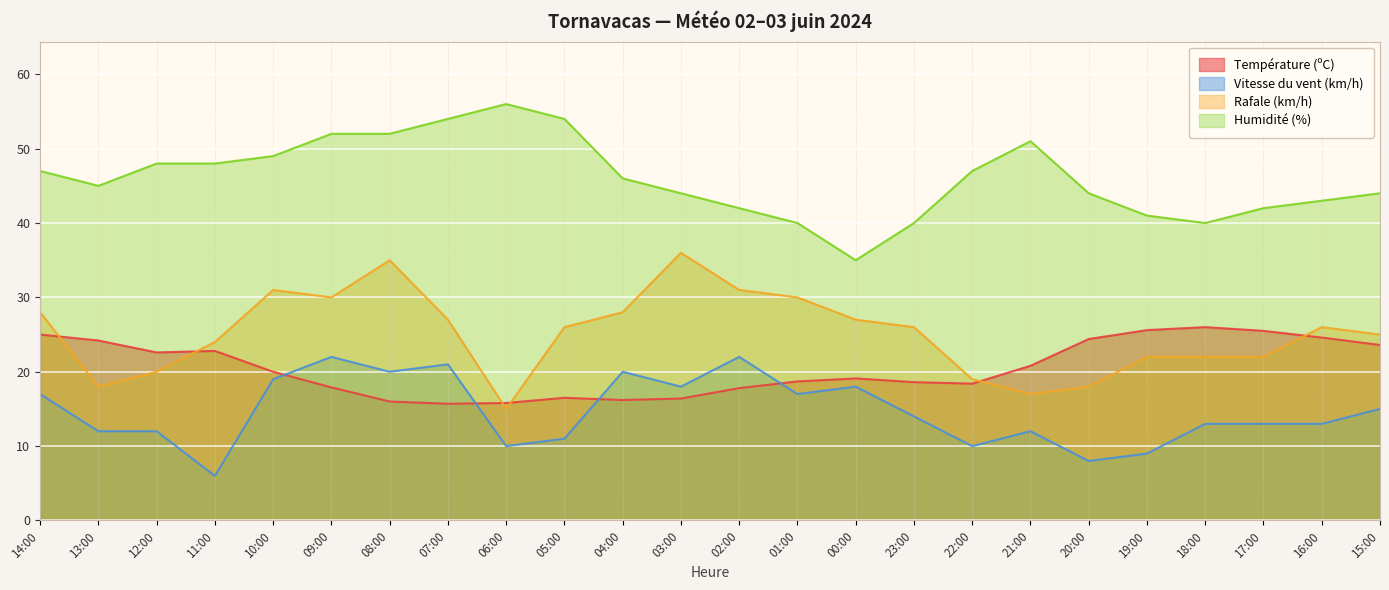

What is the smallest value displayed?

6.0